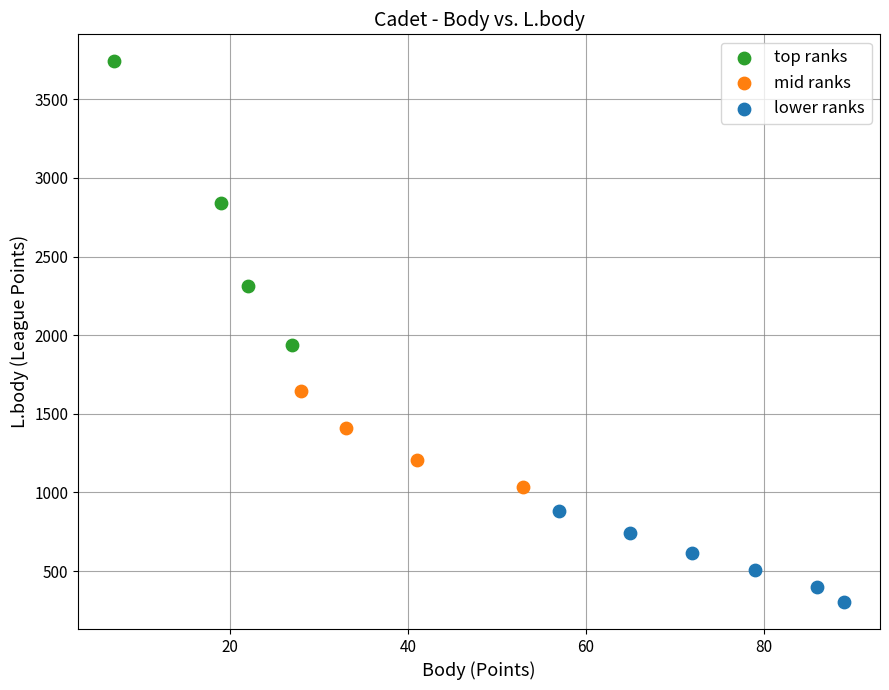

Which series reaches the minimum Y coordinate?

lower ranks